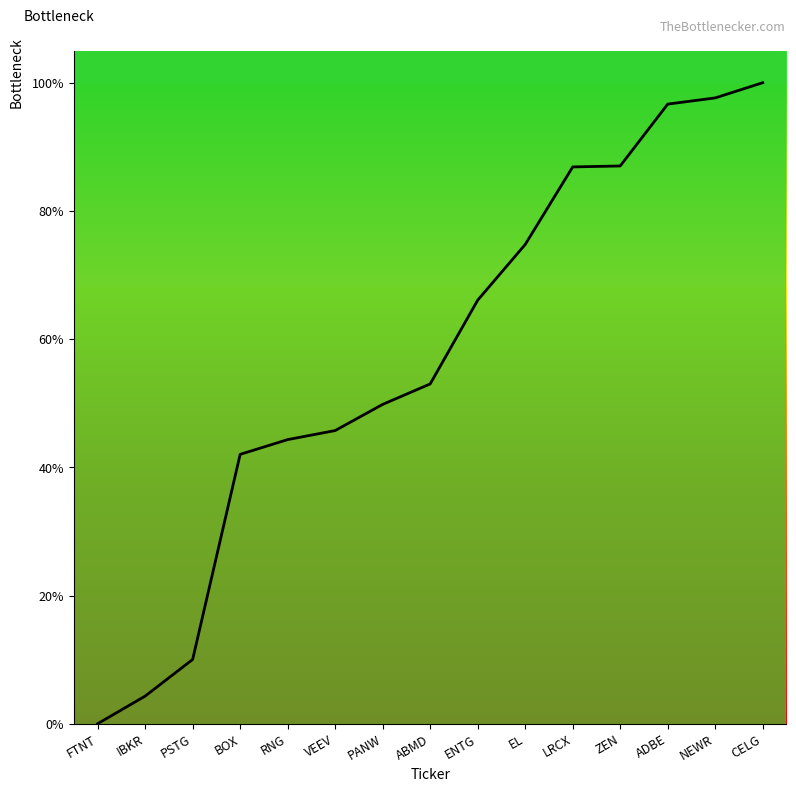

How many lines are shown in the chart?

1